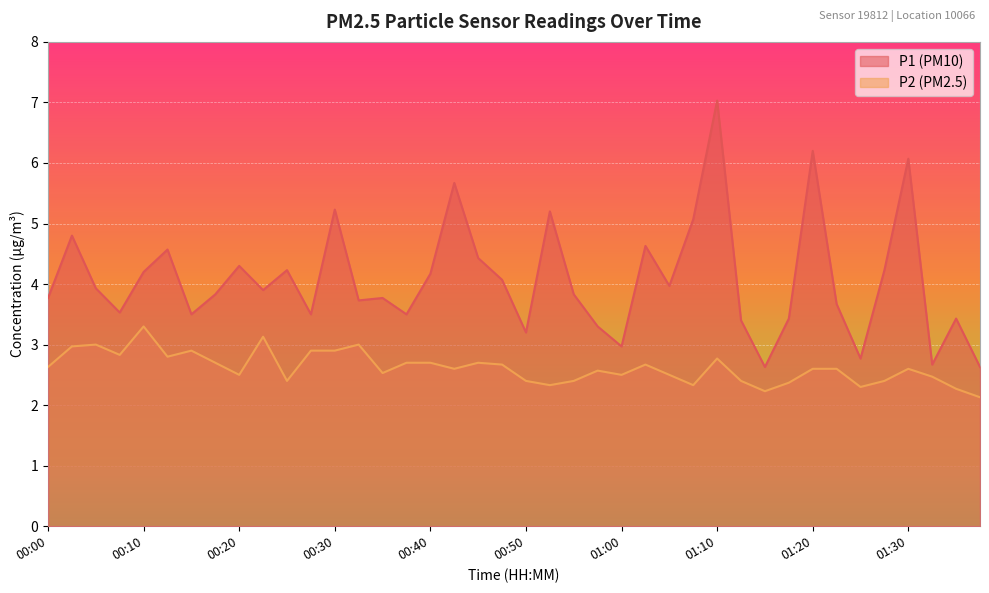

Reading left to right, what are all the values shown in this chart?

P1: 3.8	4.8	3.9	3.5	4.2	4.6	3.5	3.8	4.3	3.9	4.2	3.5	5.2	3.7	3.8	3.5	4.2	5.7	4.4	4.1	3.2	5.2	3.8	3.3	3.0	4.6	4.0	5.1	7.0	3.4	2.6	3.4	6.2	3.7	2.8	4.2	6.1	2.7	3.4	2.6
P2: 2.6	3.0	3.0	2.8	3.3	2.8	2.9	2.7	2.5	3.1	2.4	2.9	2.9	3.0	2.5	2.7	2.7	2.6	2.7	2.7	2.4	2.3	2.4	2.6	2.5	2.7	2.5	2.3	2.8	2.4	2.2	2.4	2.6	2.6	2.3	2.4	2.6	2.5	2.3	2.1